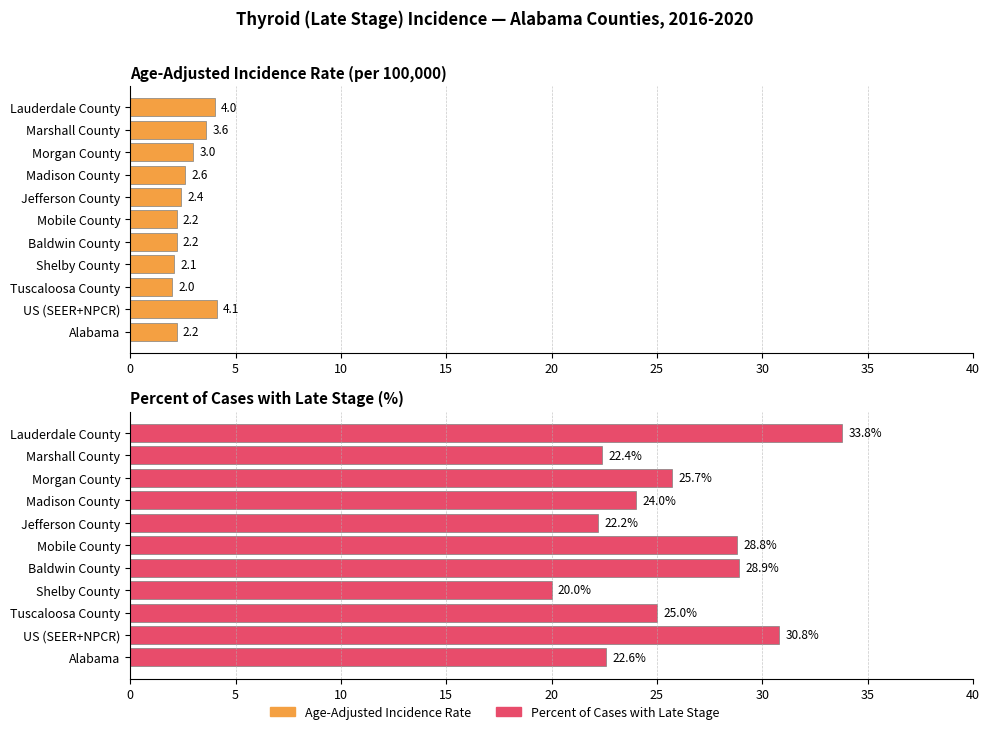

Is the value of Age-Adjusted Incidence Rate at 5 greater than the value of Percent of Cases with Late Stage at 25?

No